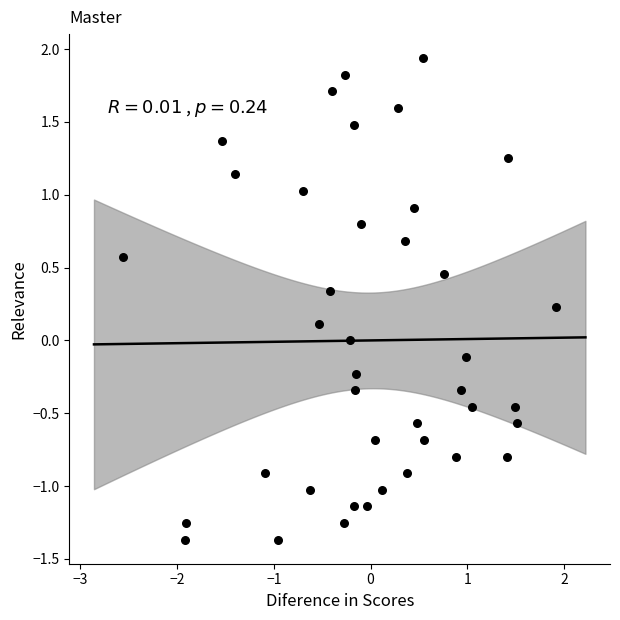

What is the range of X values (max minus min)?

4.5